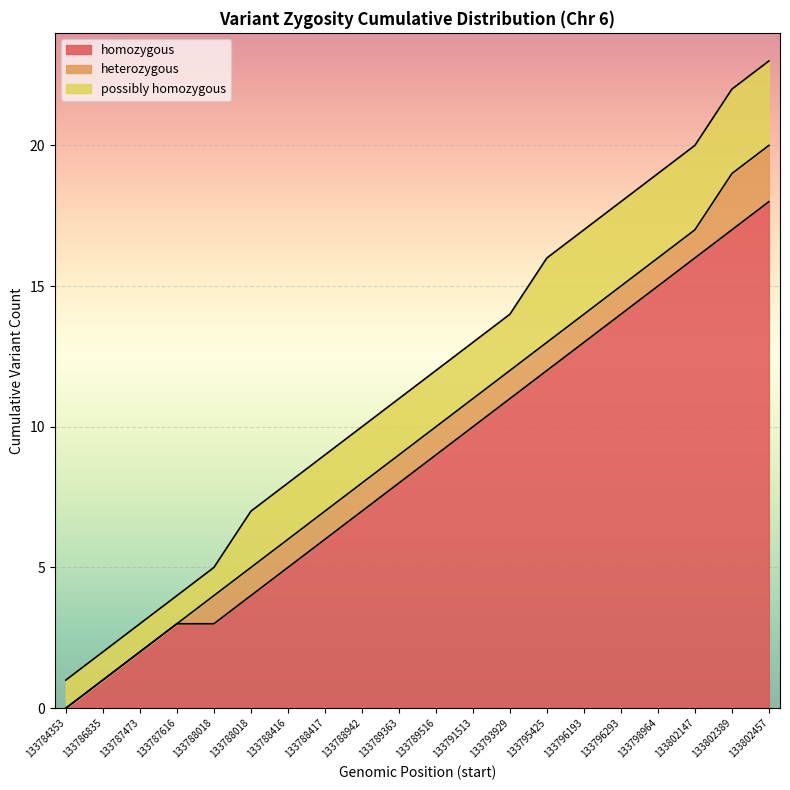

What is the ratio of the value at 133802457 to the value at 133798964?

1.2